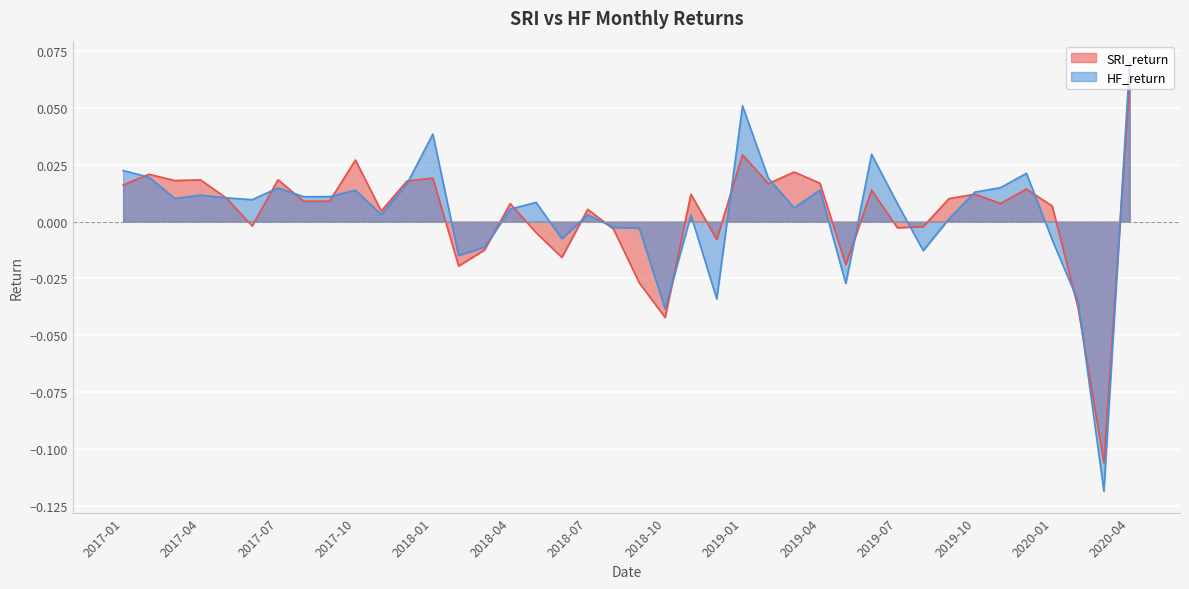

At which category is the sum across all series the highest?

2020-04